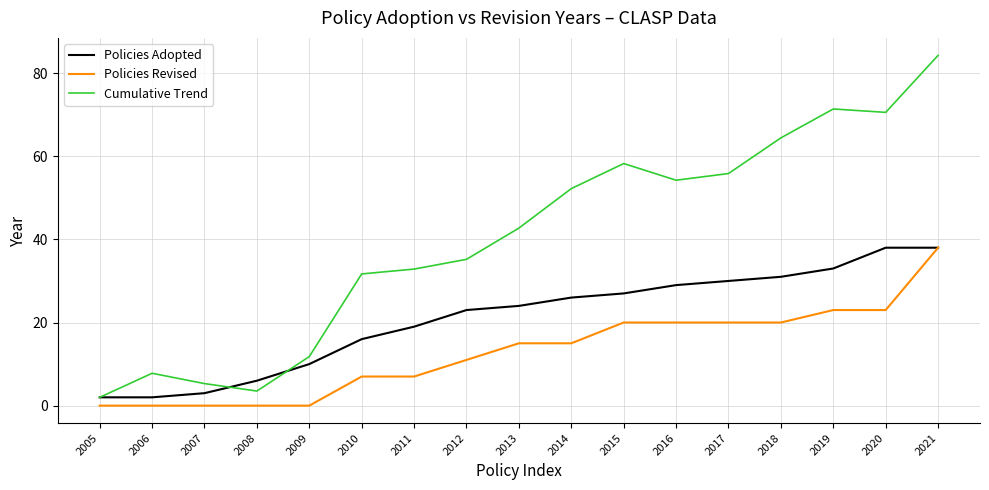

What are all the series names shown in the legend?

Policies Adopted, Policies Revised, Cumulative Trend